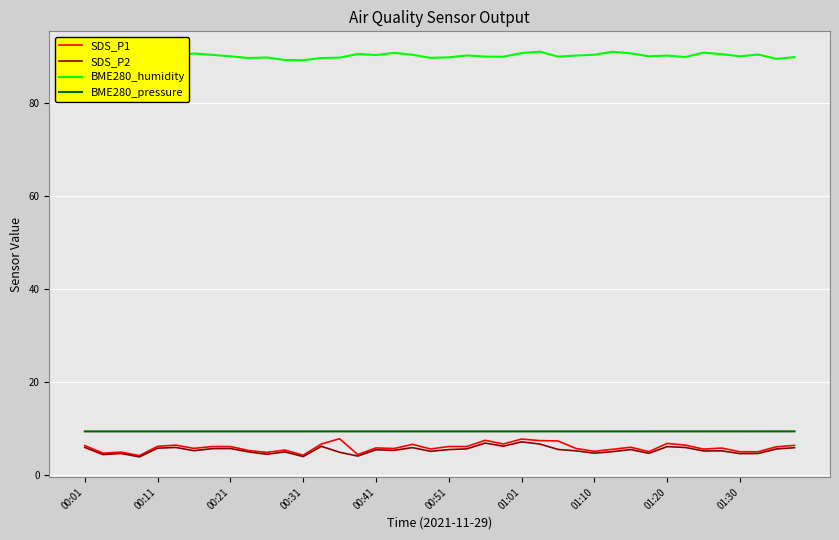

How many lines are shown in the chart?

4